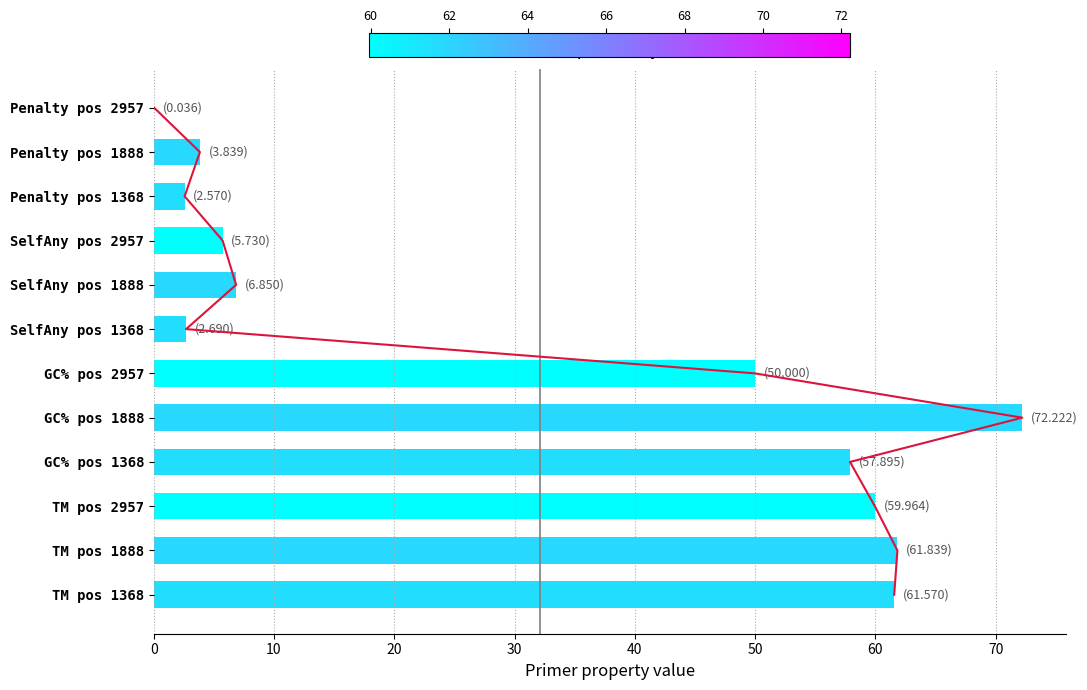

The chart shows a value of 5 at 50. True or false?

True